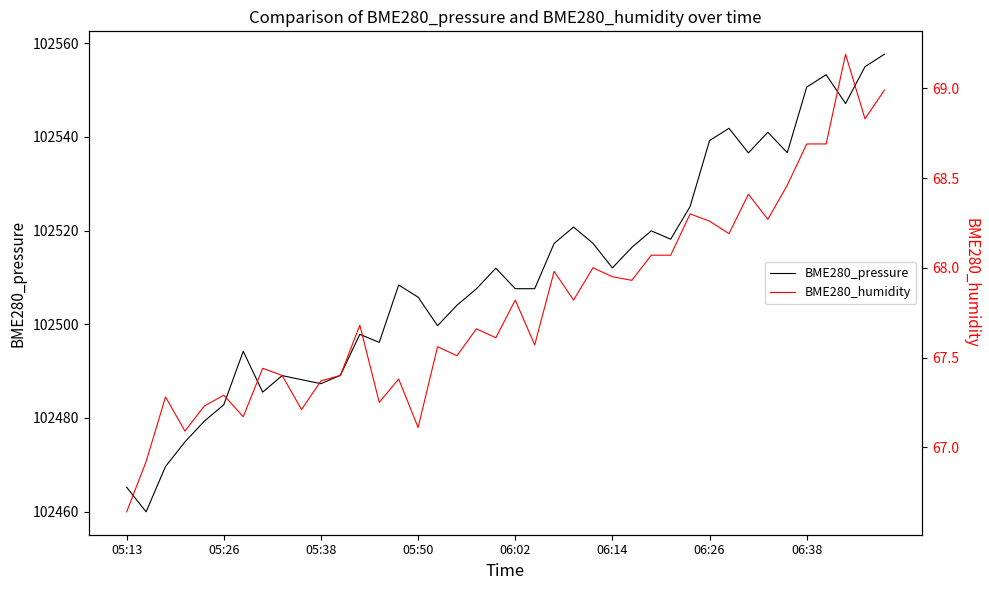

Which series has the widest spread of values?

BME280_pressure